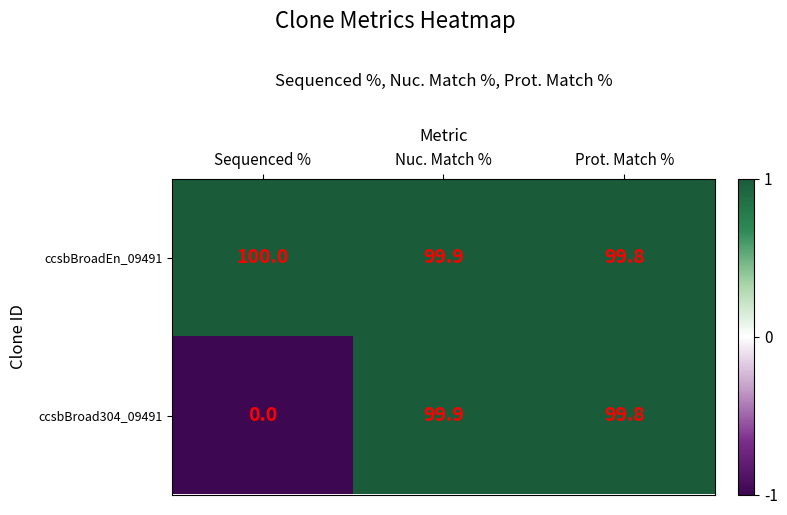

Is it true that ccsbBroadEn_09491 equals 48.6 at Nuc. Match %?

False